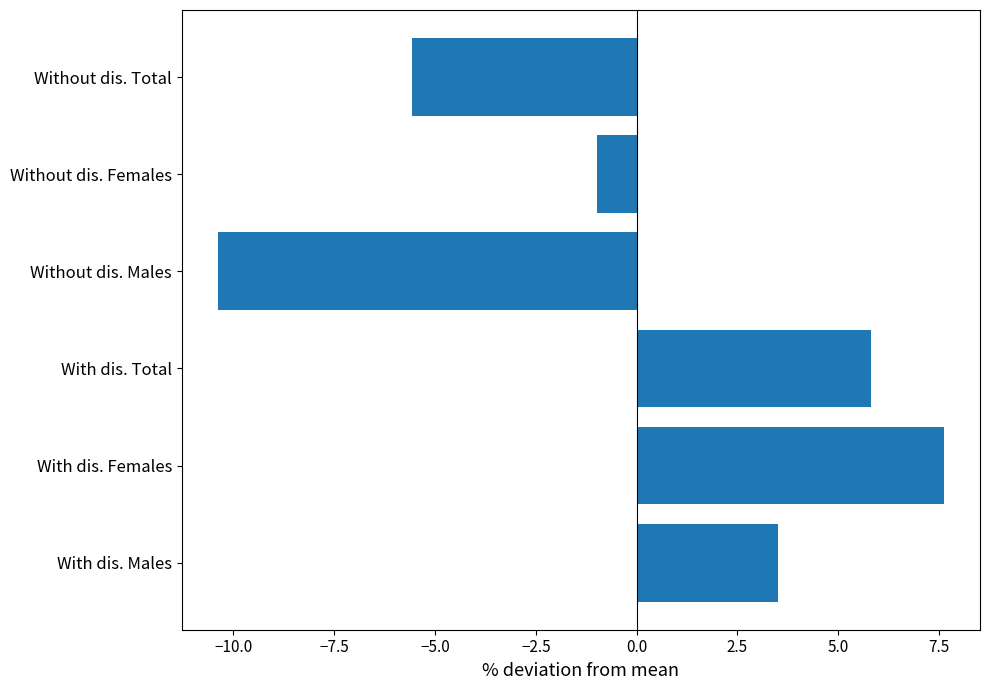

The chart shows a value of 7.6 at With dis. Females. True or false?

True